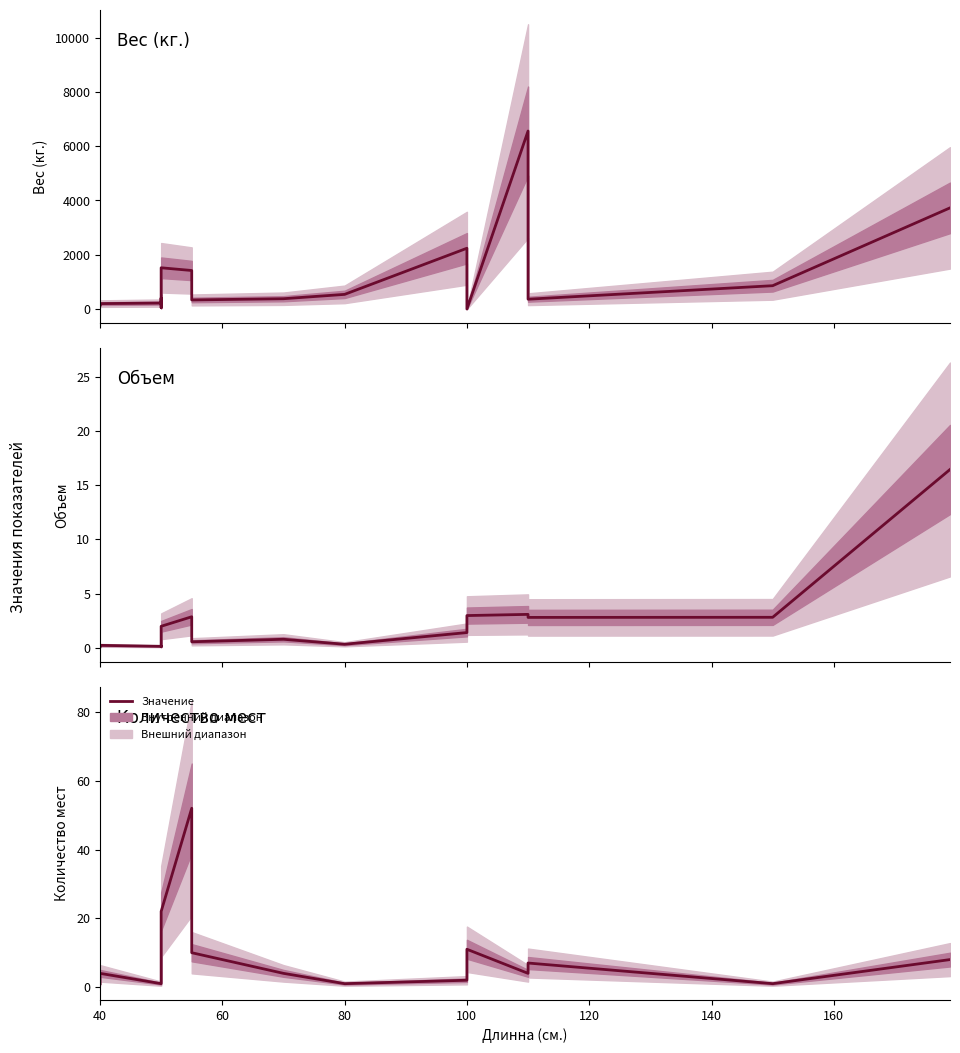

Which category has the lowest value in the Объем series?

40